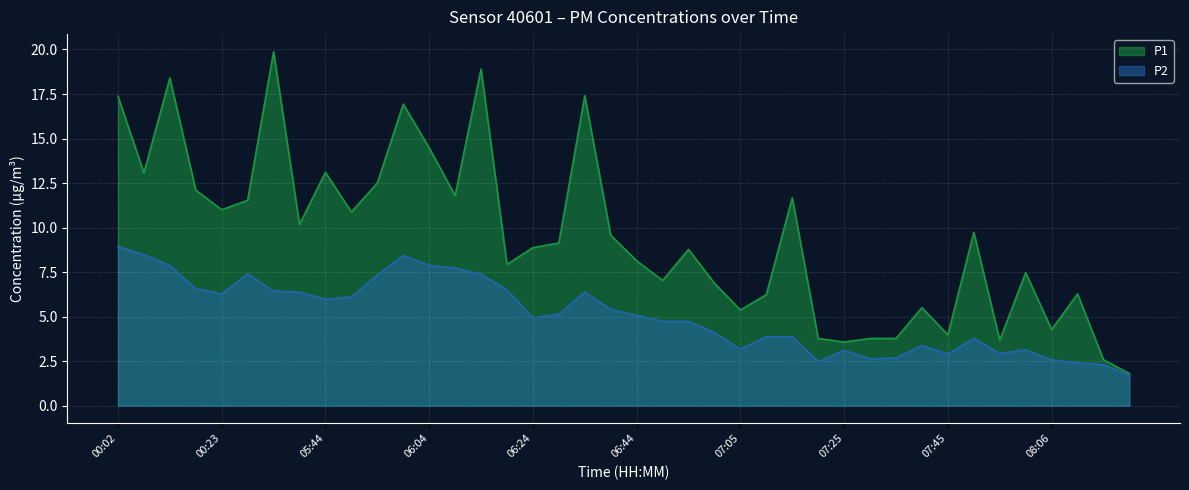

In P1, how many points are higher than both neighbors (excluding endpoints)?

12